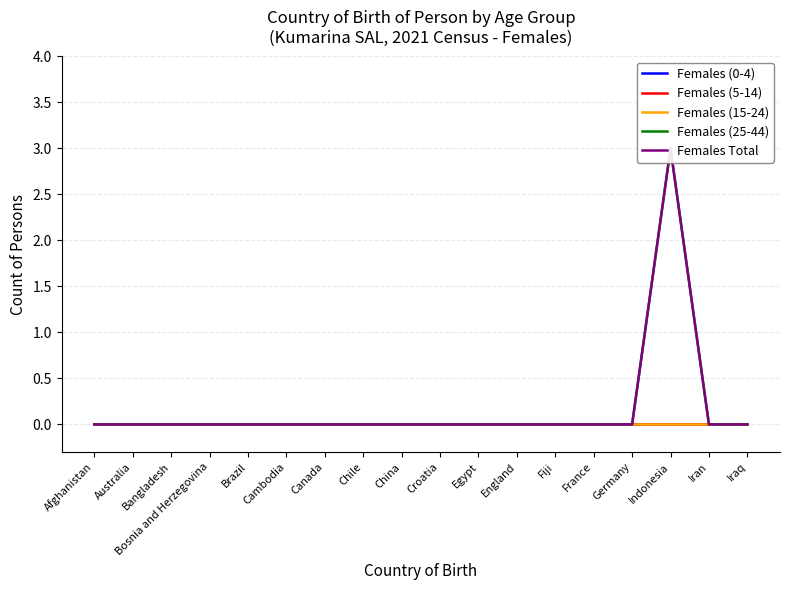

Which series has the largest total across all categories?

Females (25-44)